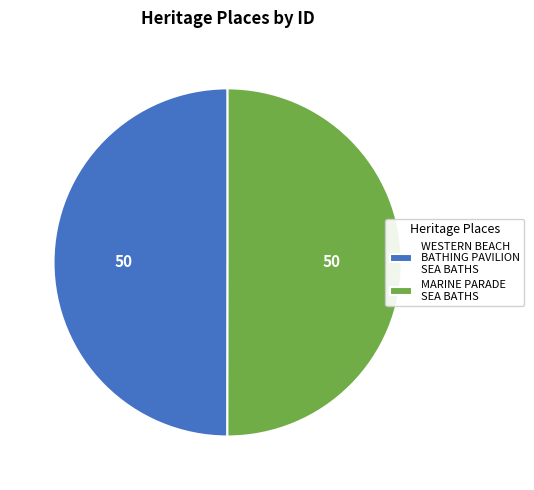

Count the number of slices in the pie.

2